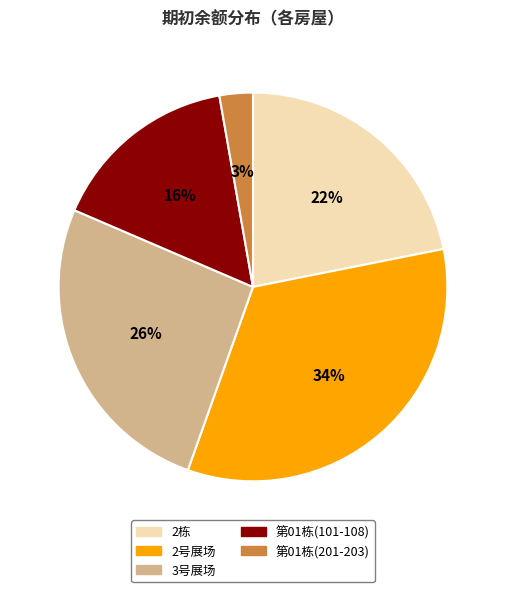

To the nearest percent, what percentage of the pie is 第01栋(101-108)?

16%